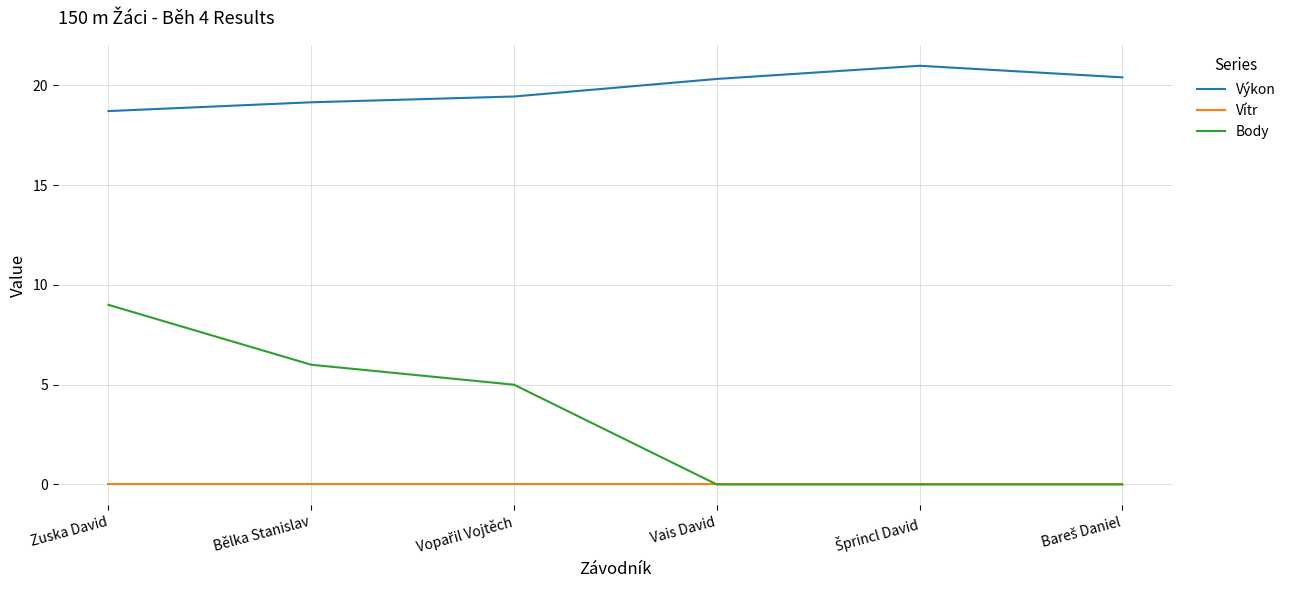

Is the value of Vítr at Zuska David greater than the value of Body at Zuska David?

No